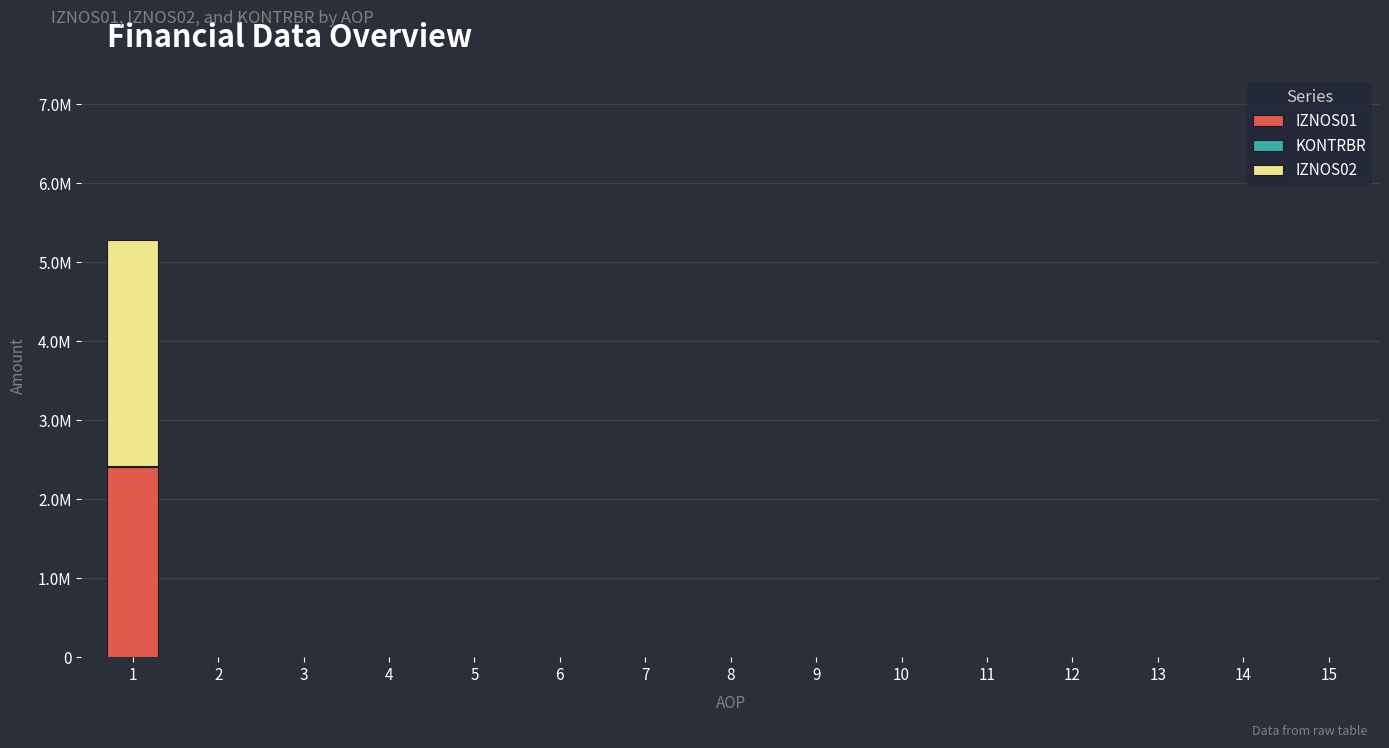

Are the bars horizontal?

No